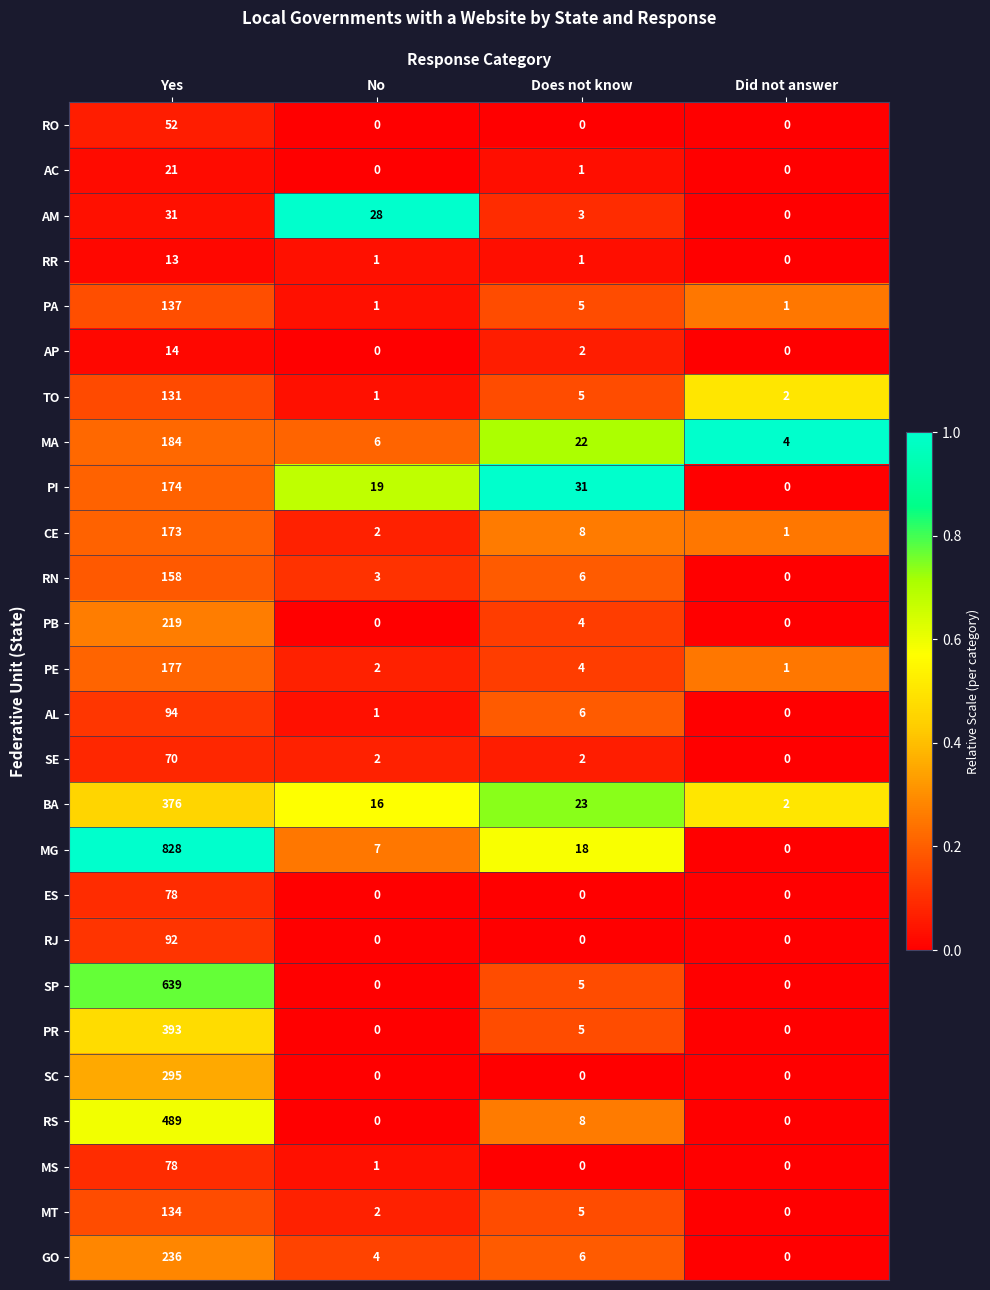

What is the spread (max minus min) of values at Did not answer?

4